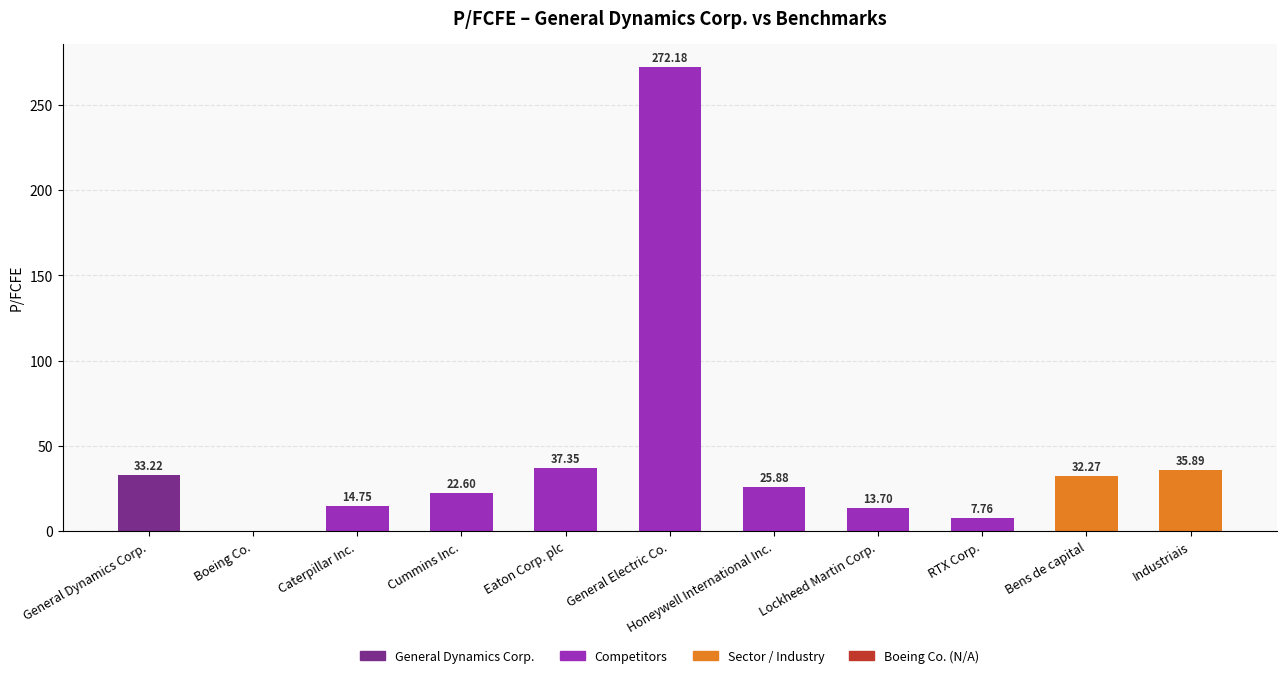

What is the change in value from Cummins Inc. to Bens de capital?

+9.7